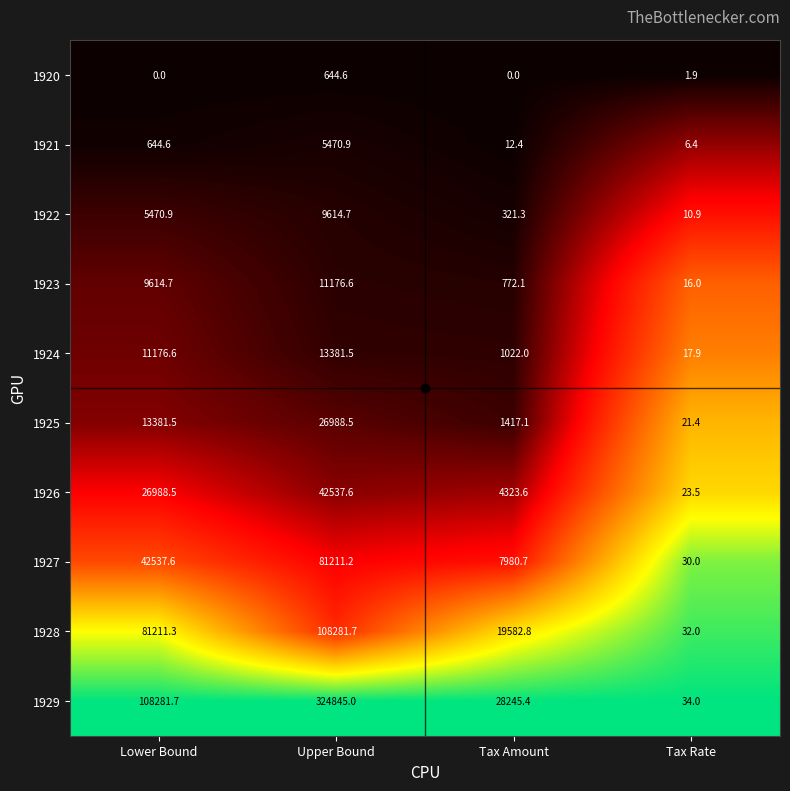

At which label does 1928 first exceed 81211?

Lower Bound